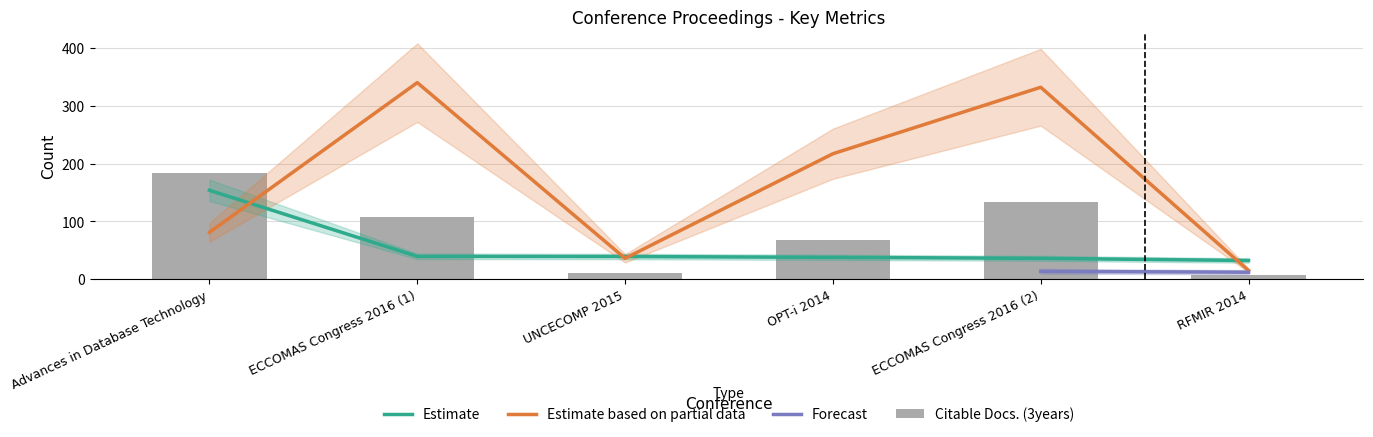

Which series has the widest spread of values?

Total Cites (3years)